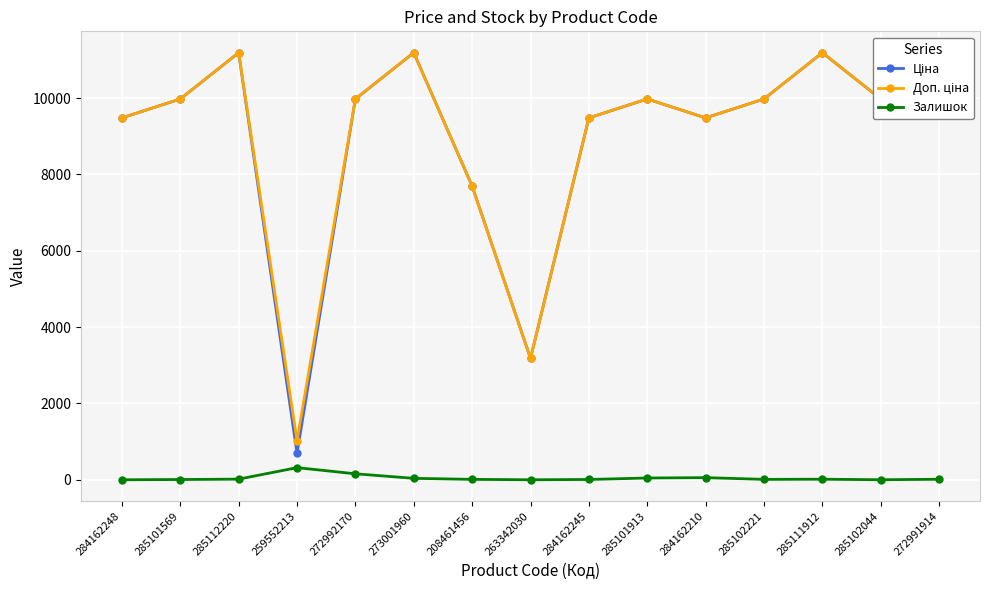

In Залишок, how many points are lower than both neighbors (excluding endpoints)?

3